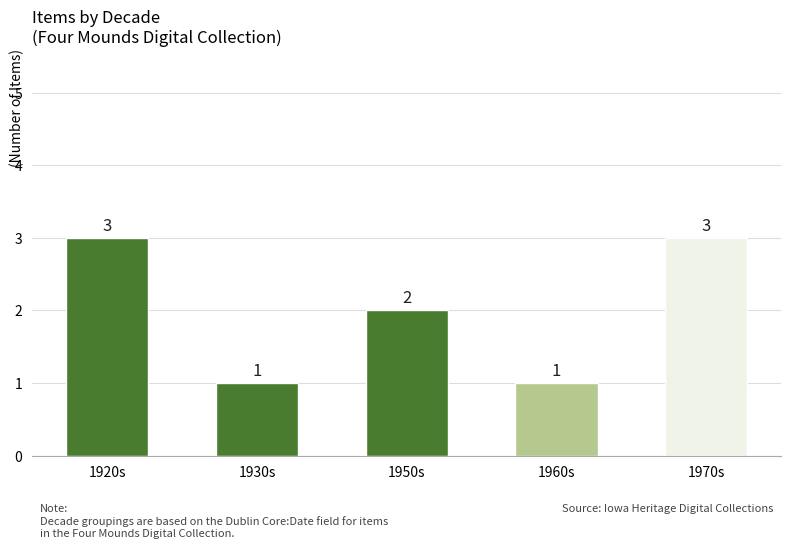

True or false: the data shows 3 at 1970s.

True